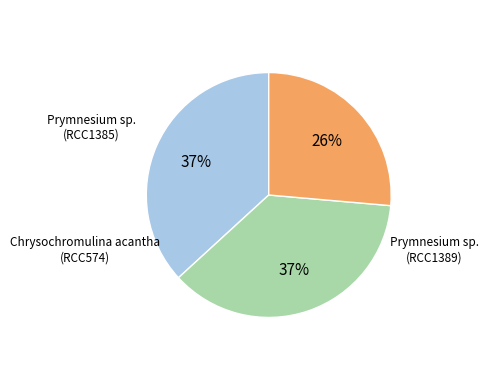

Count the number of slices in the pie.

3